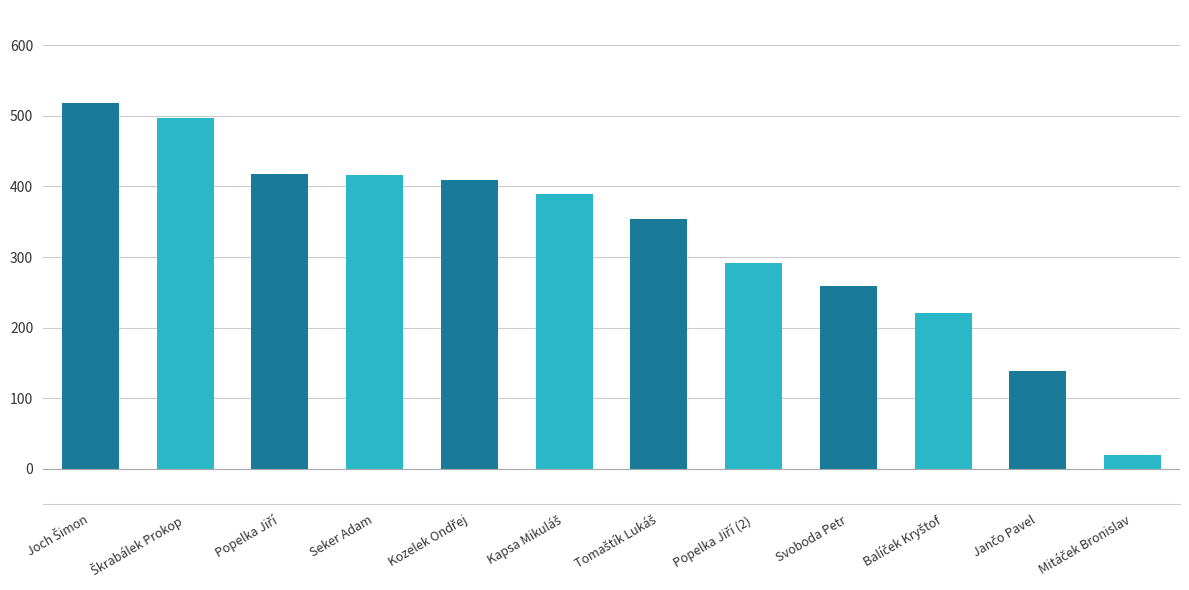

Where is the data nearest to the value 269?

Svoboda Petr